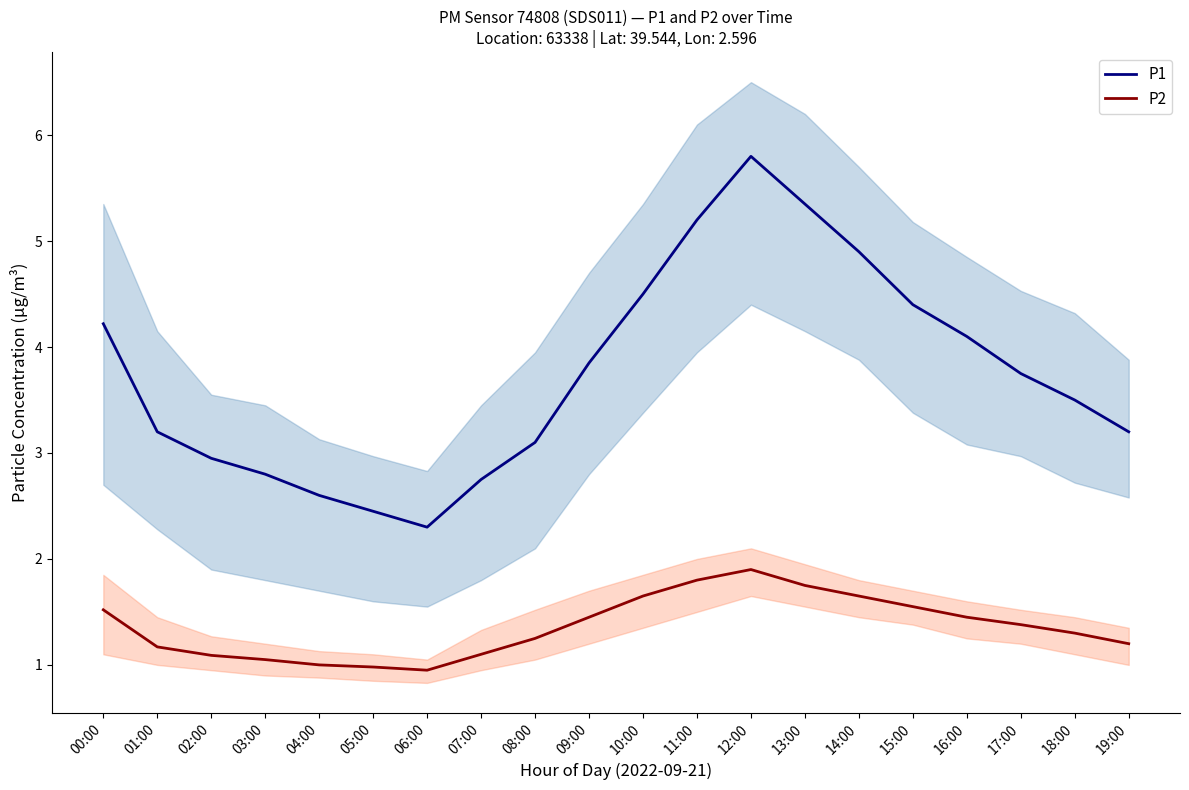

What are all the series names shown in the legend?

P1, P2